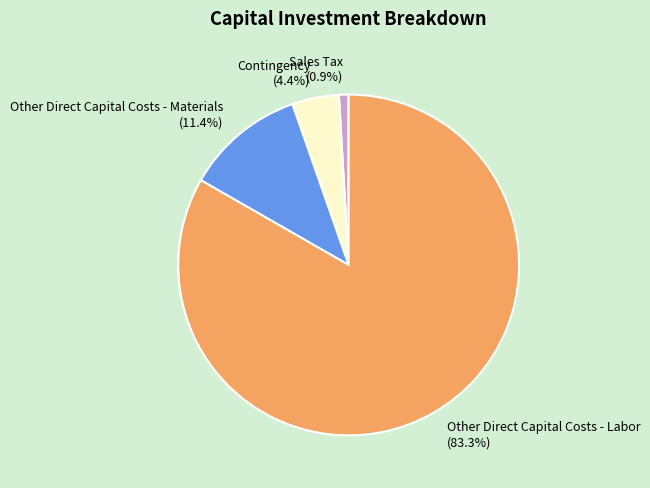

How many slices are in this pie chart?

4